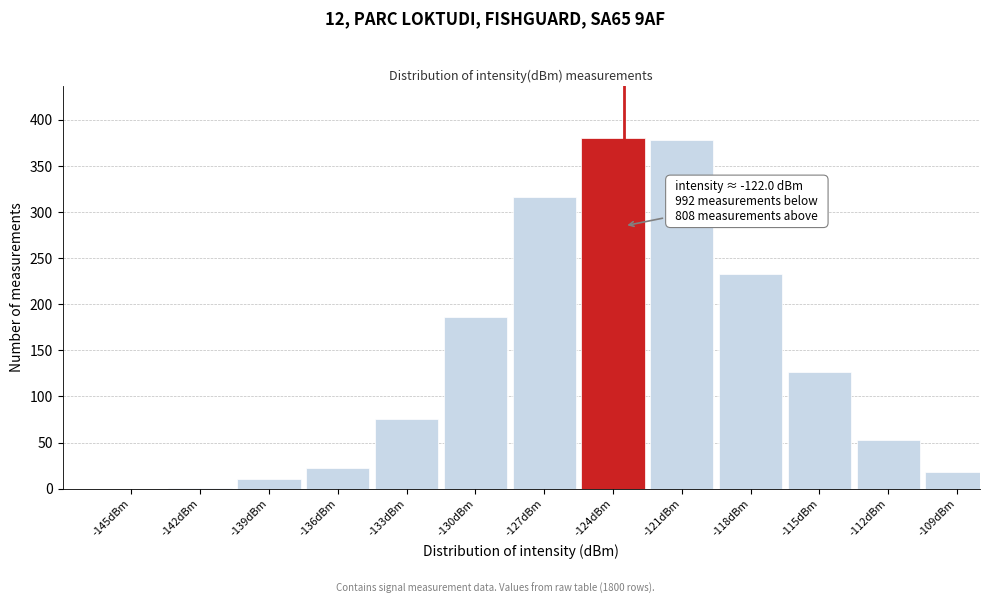

What is the sum of all values?

1800